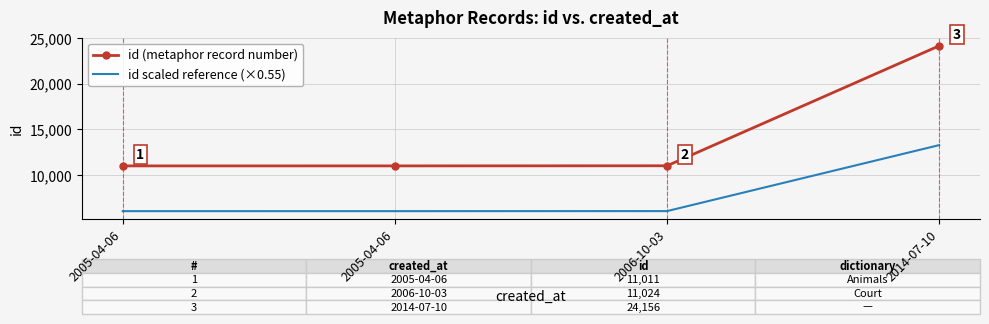

Reading left to right, transcribe all the data shown in this chart.

id (metaphor record number): 11011.0	11012.0	11024.0	24156.0
id scaled reference (×0.55): 6056.1	6056.6	6063.2	13285.8